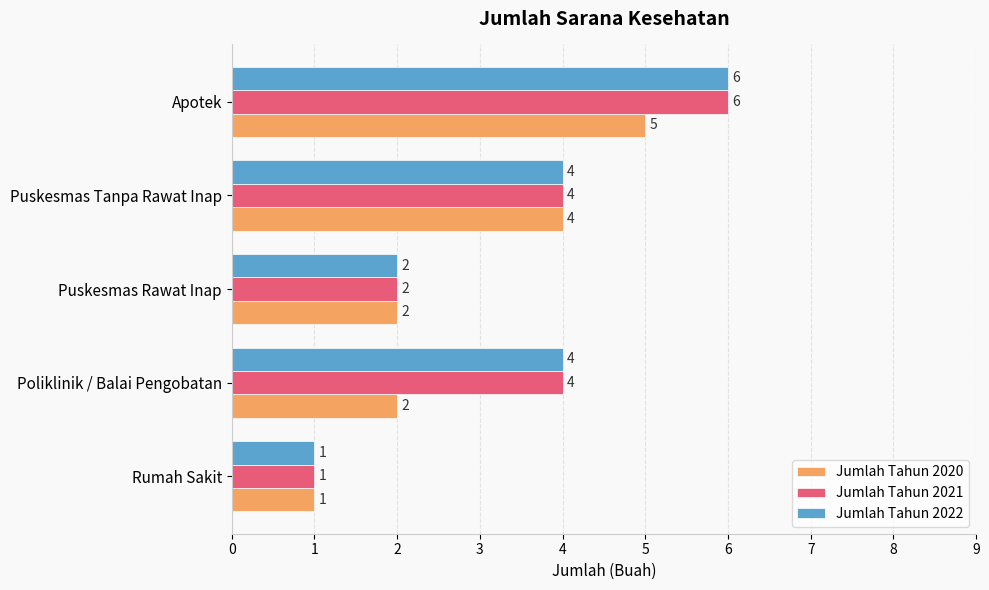

Count the Jumlah Tahun 2022 values in the range 2 to 4.

3